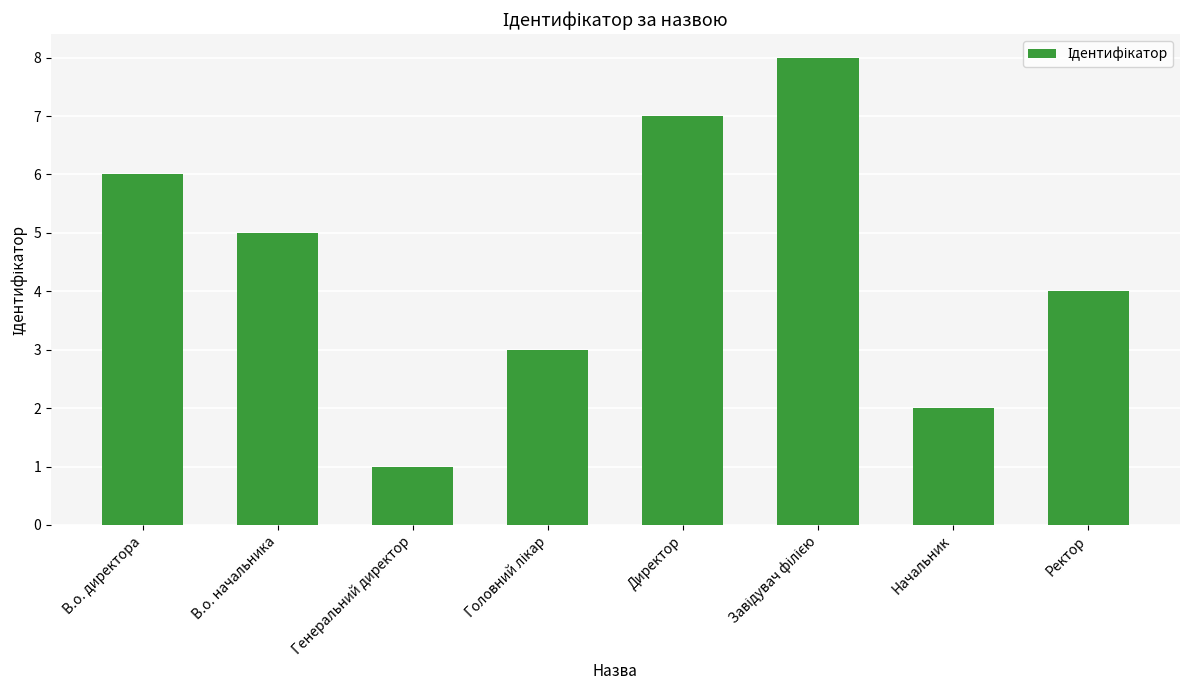

What is the maximum value shown in the chart?

8